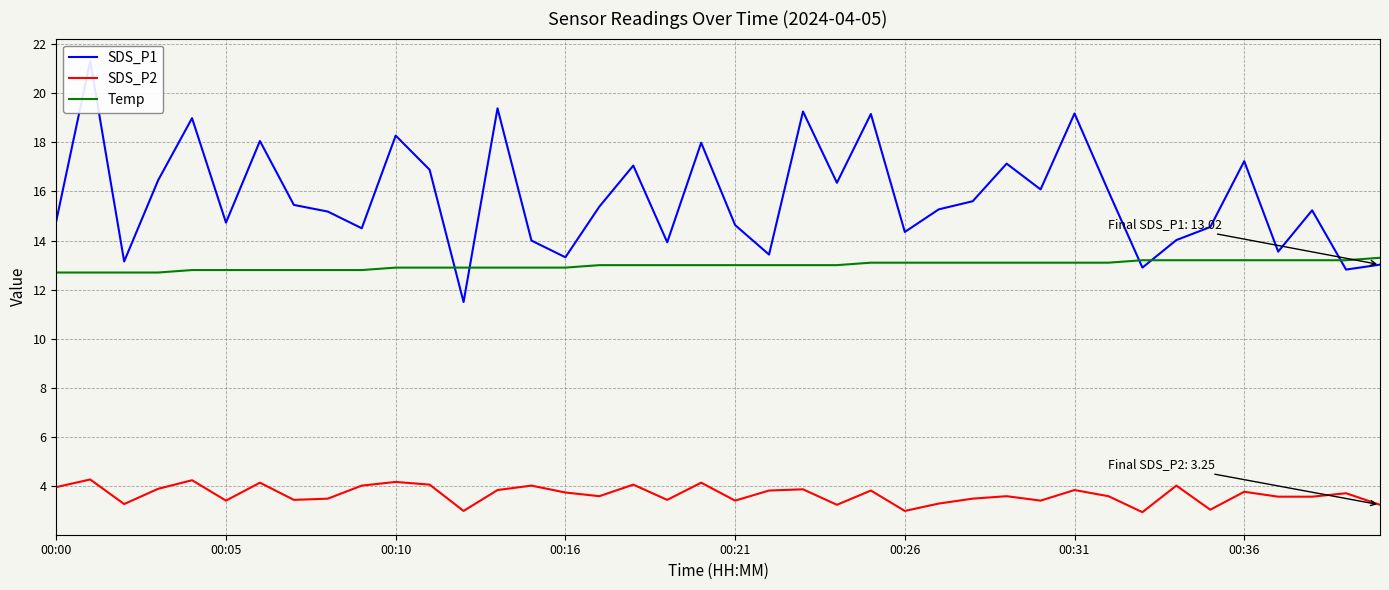

Where is SDS_P2 nearest to the value 3?

12